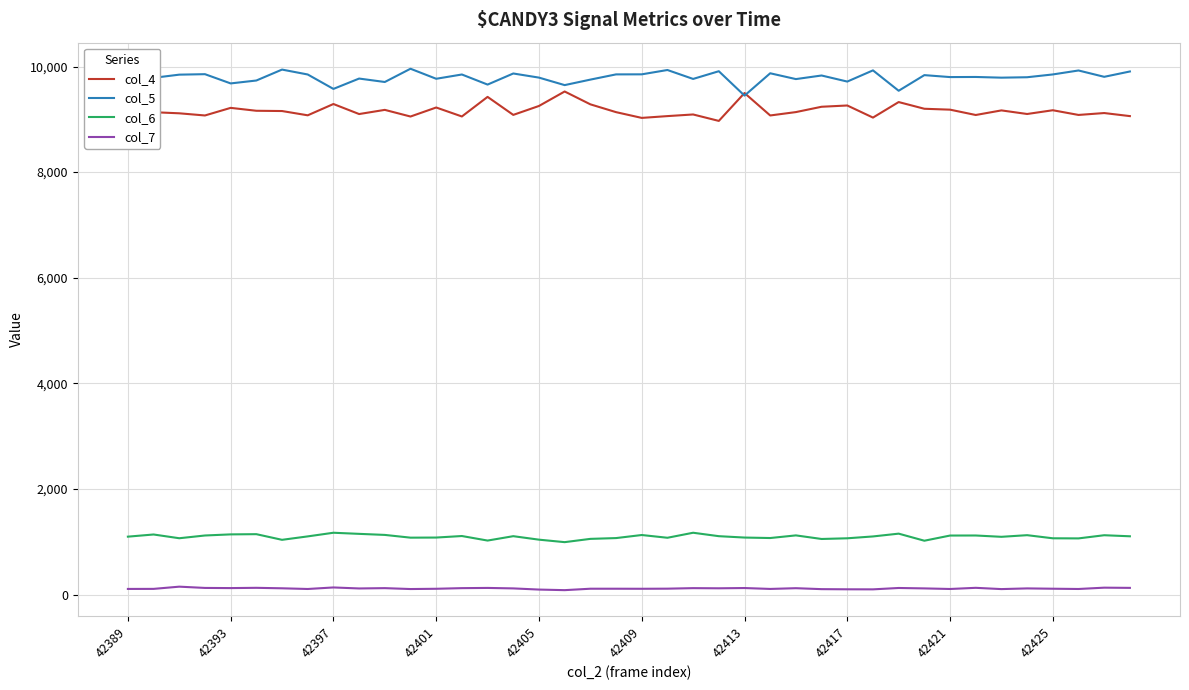

Does the chart have visible grid lines?

Yes